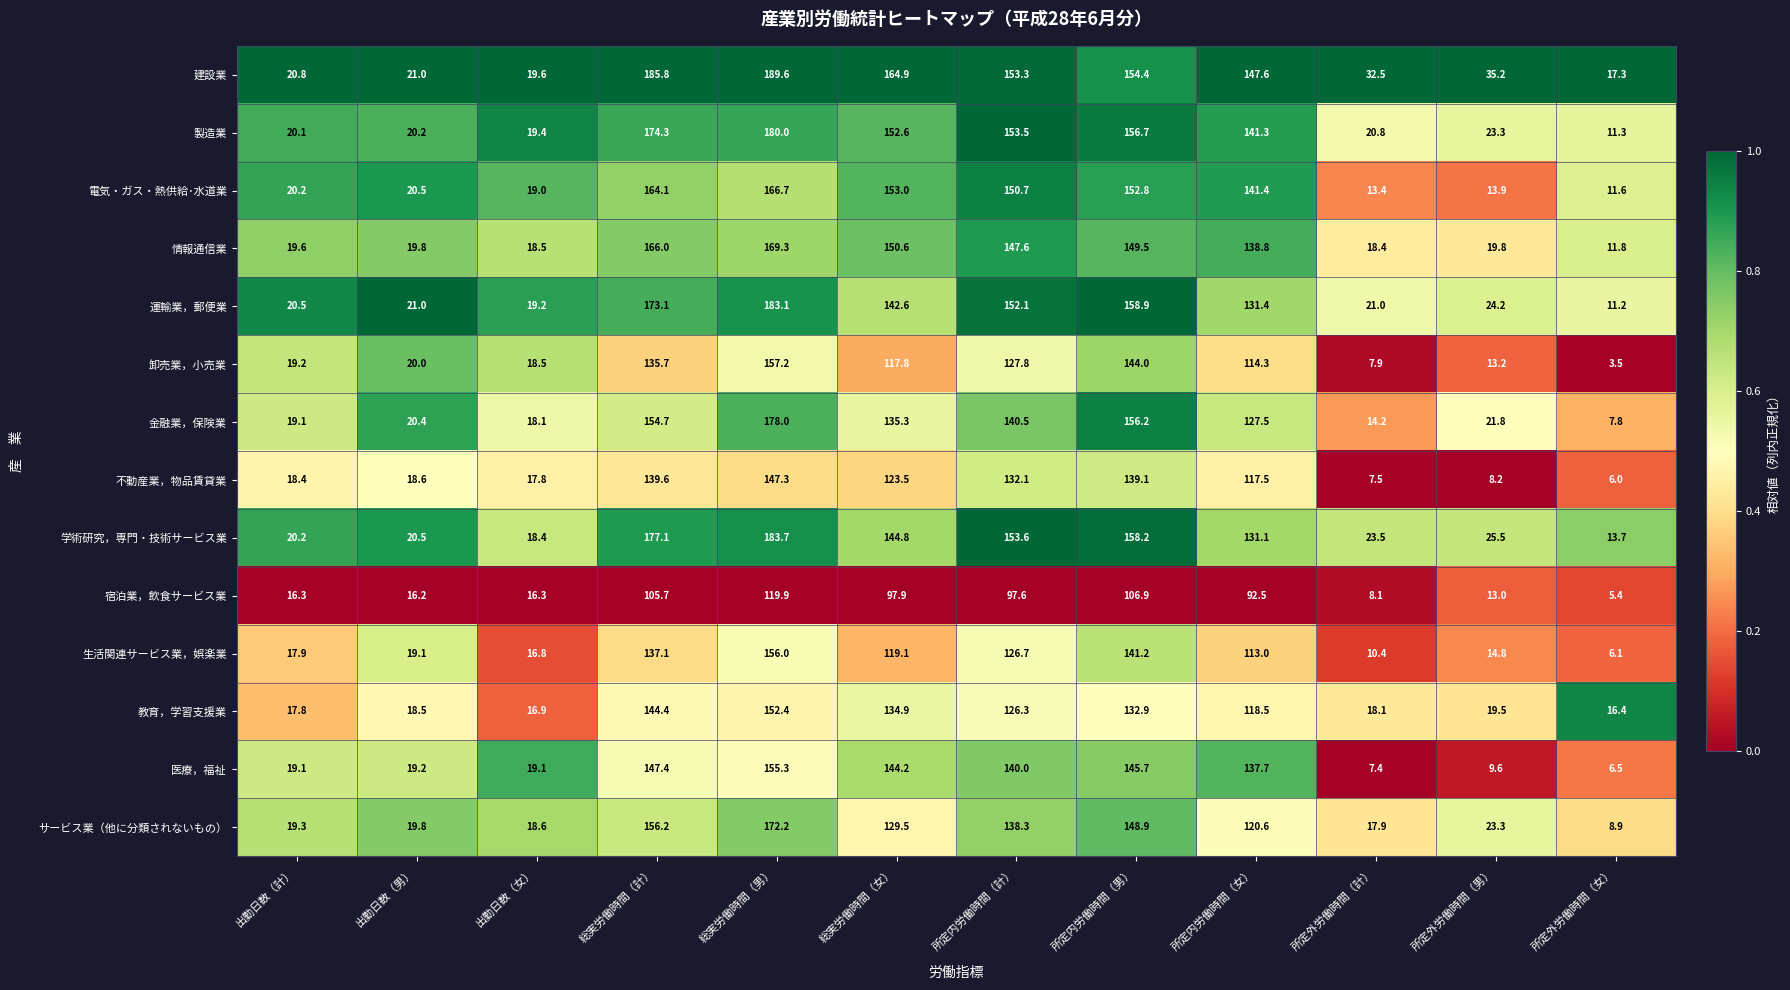

The 電気・ガス・熱供給･水道業 series shows 150.7 at 所定内労働時間（計）. True or false?

True